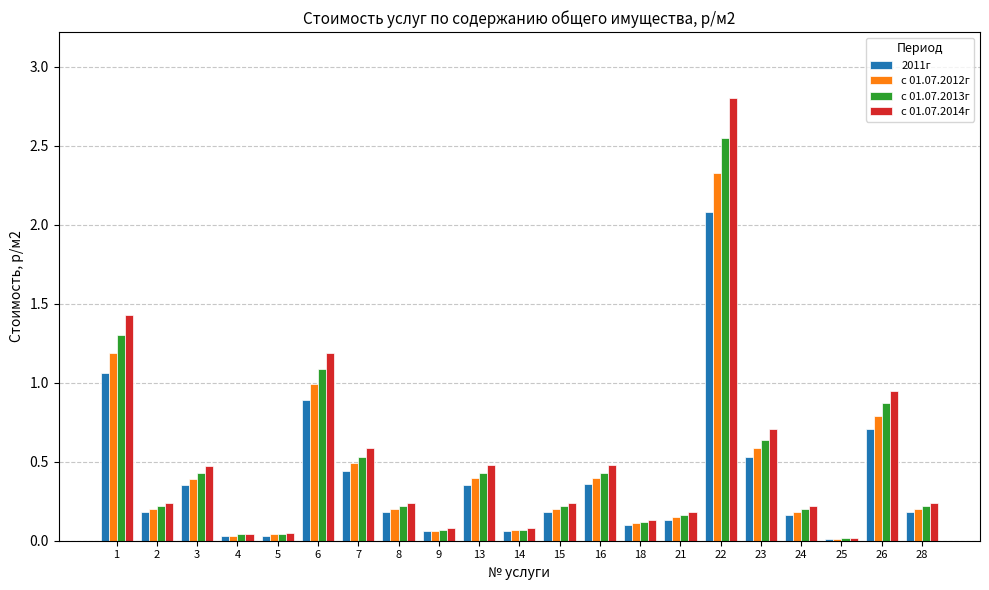

Is the value of с 01.07.2012г at 3 greater than the value of 2011г at 4?

Yes